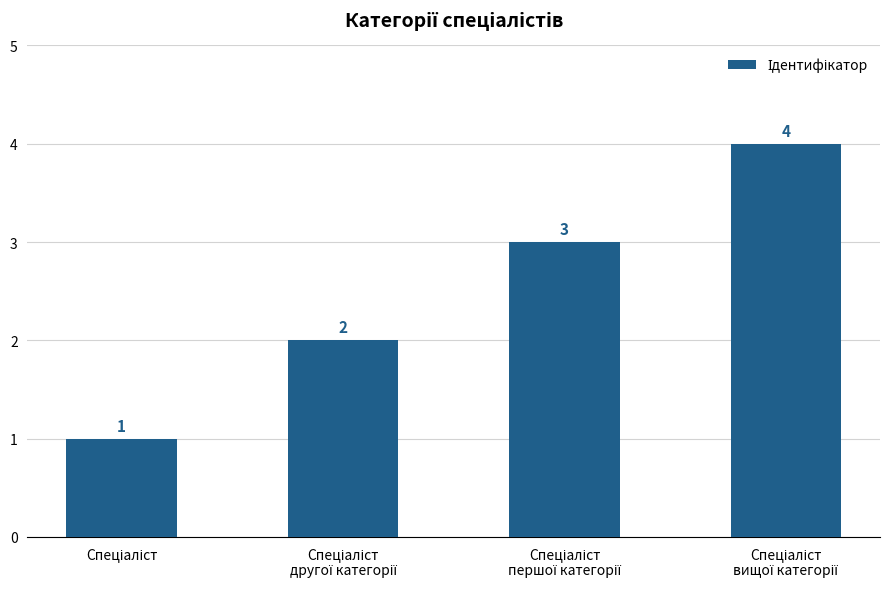

What is the maximum value shown in the chart?

4